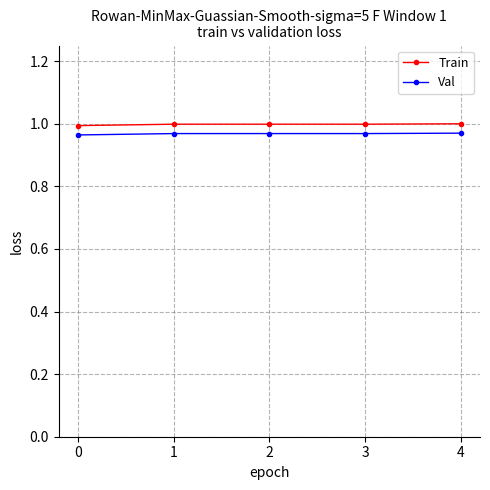

True or false: Train and Val cross at least once.

False